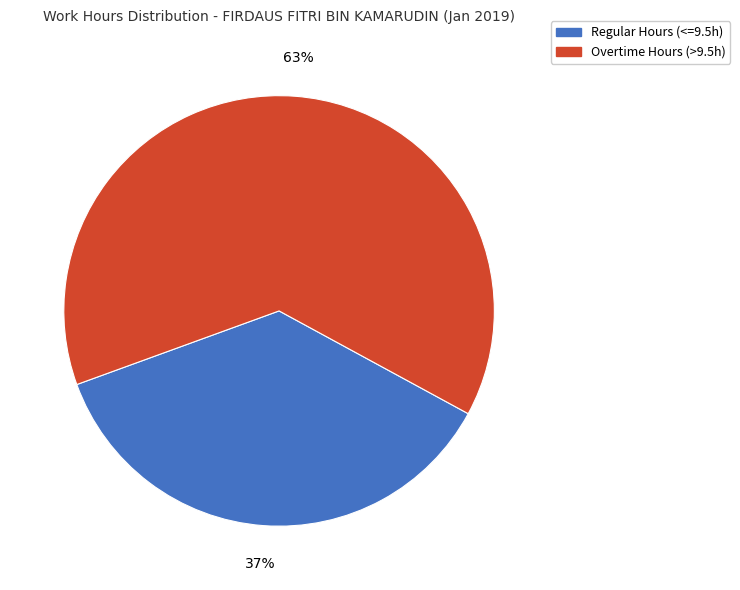

Is there a majority slice in this chart?

Yes